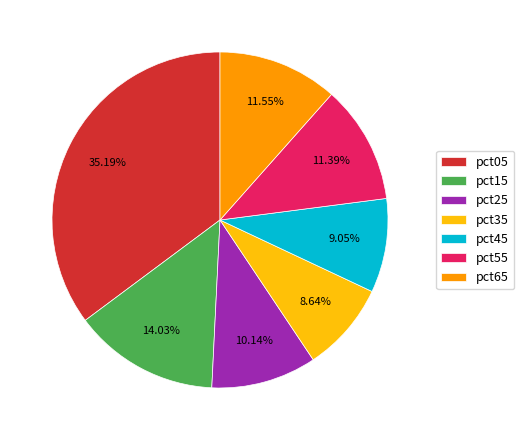

Do pct15 and pct65 together represent more than half of the pie?

No